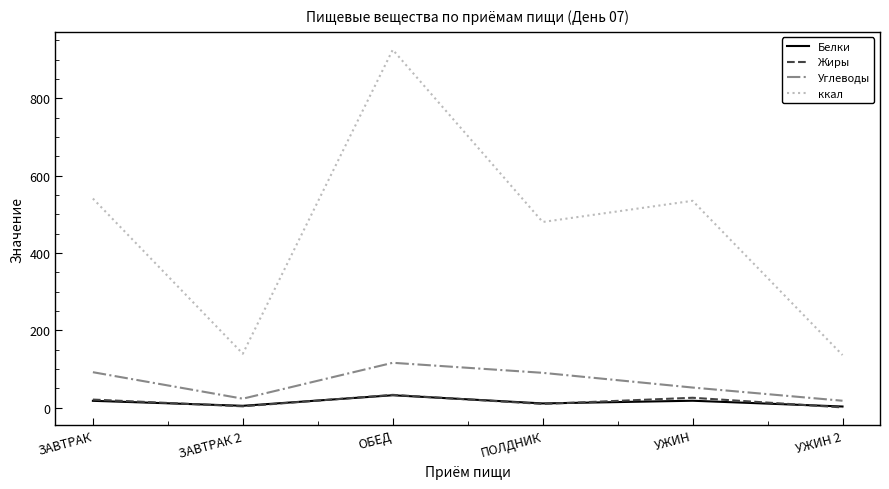

What is the sum of all Углеводы values?

390.6